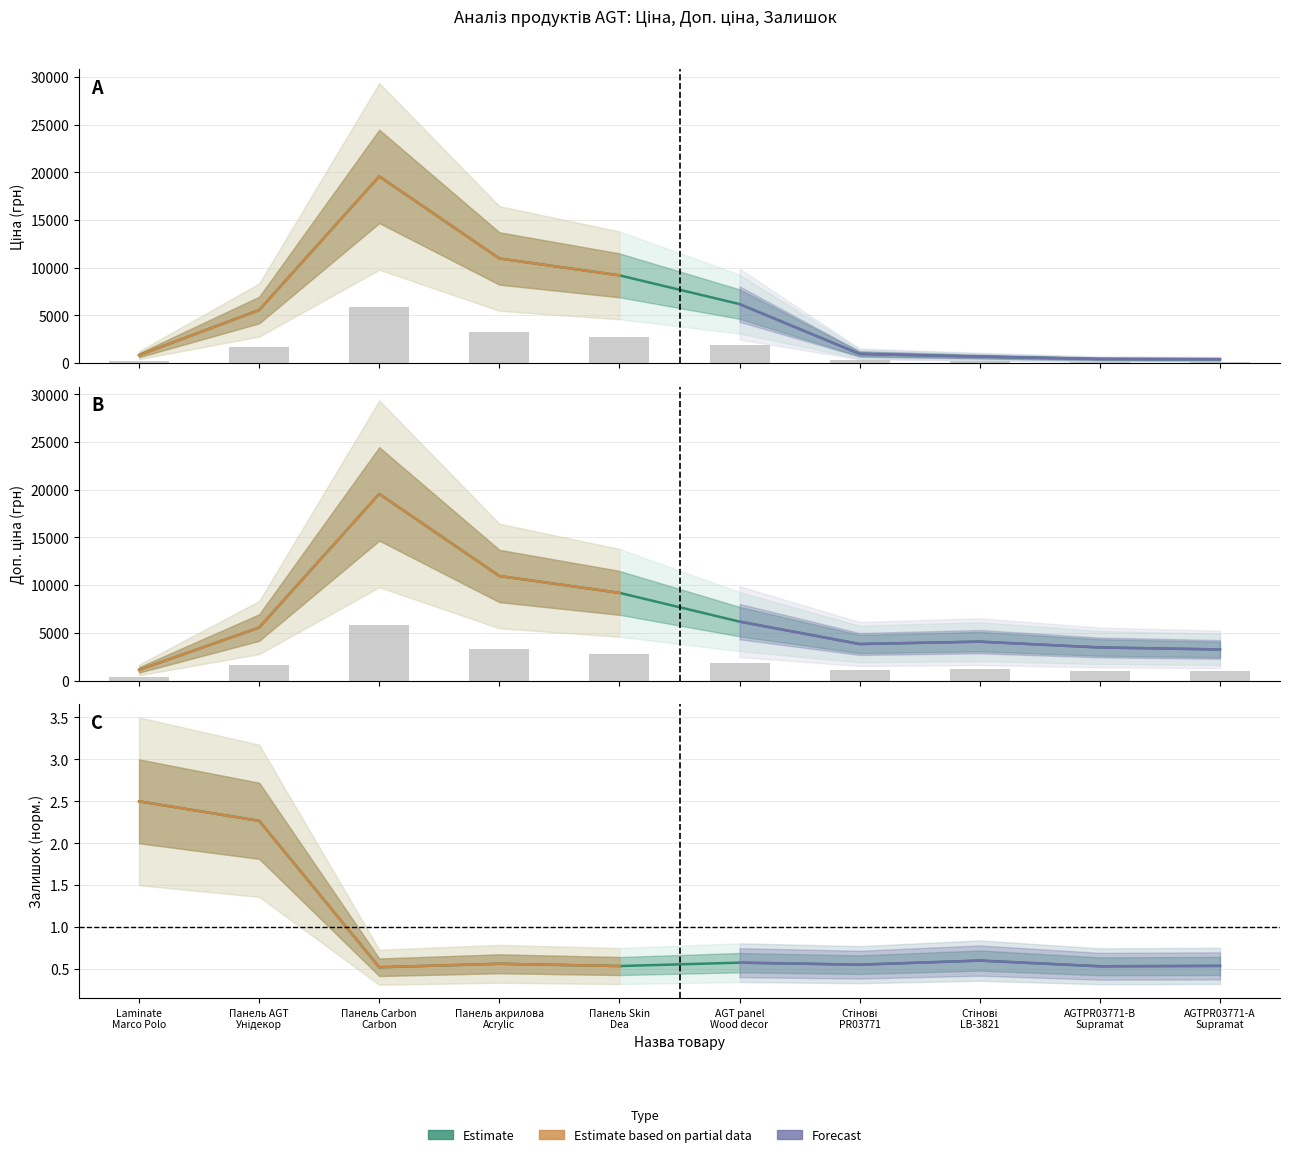

Where is Залишок nearest to the value 1?

Стінові LB-3821